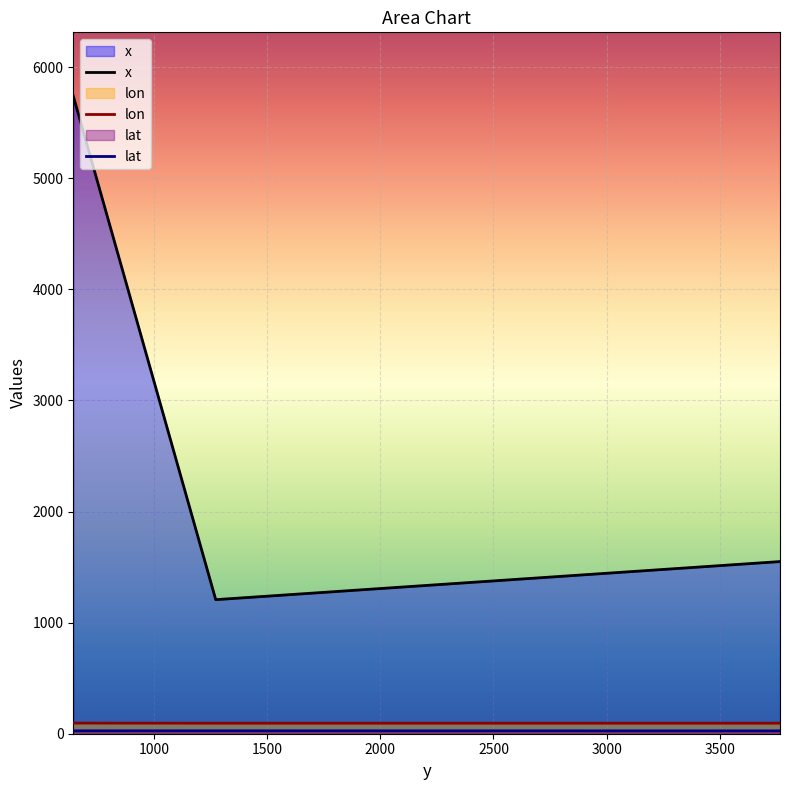

Where is lon nearest to the value 95?

644.2009646316001